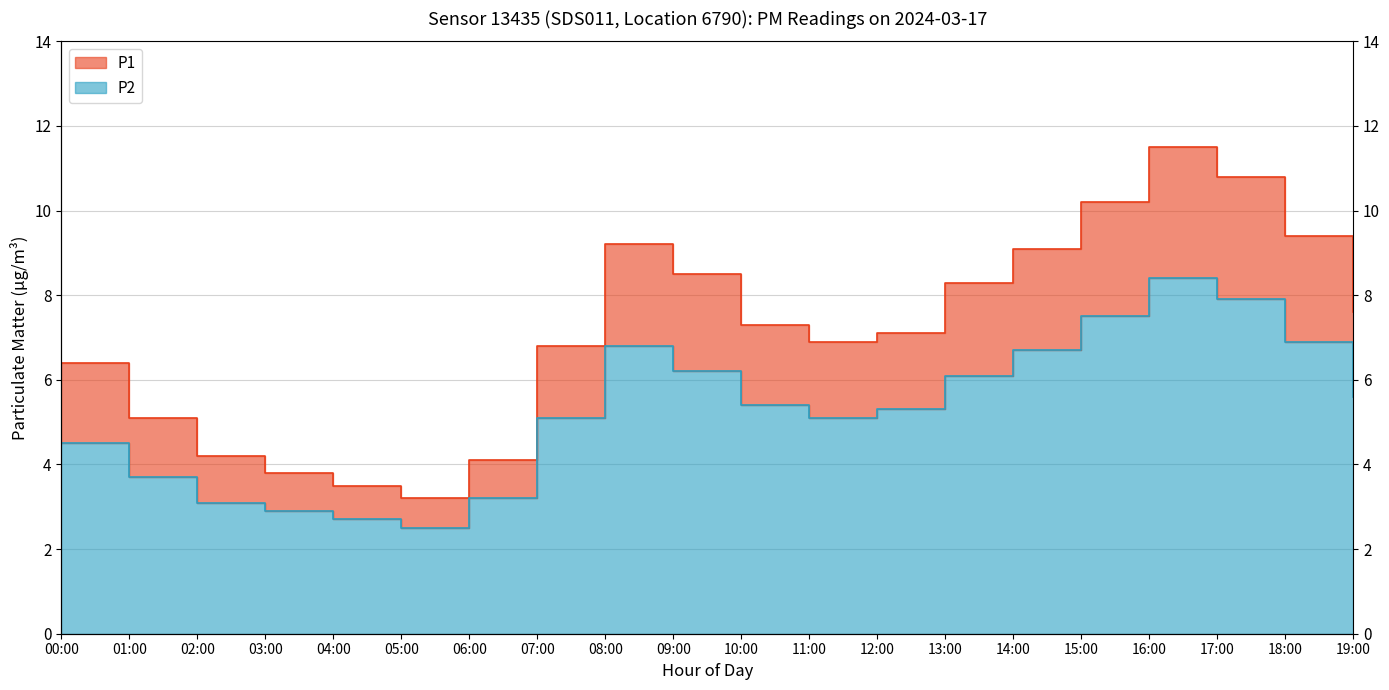

What are all the series names shown in the legend?

P1, P2